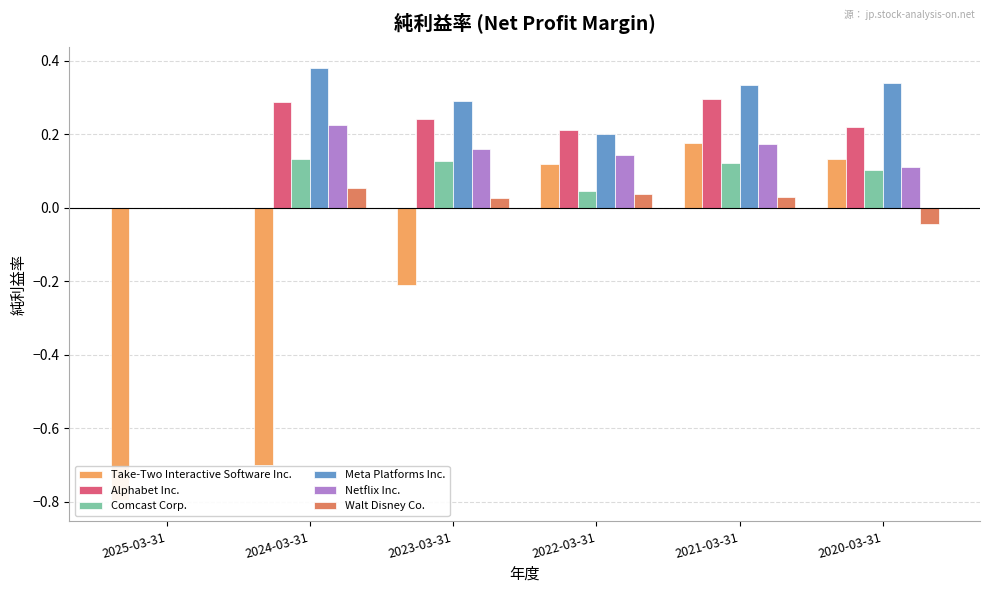

What is the label of the 2nd bar from the left?

2024-03-31